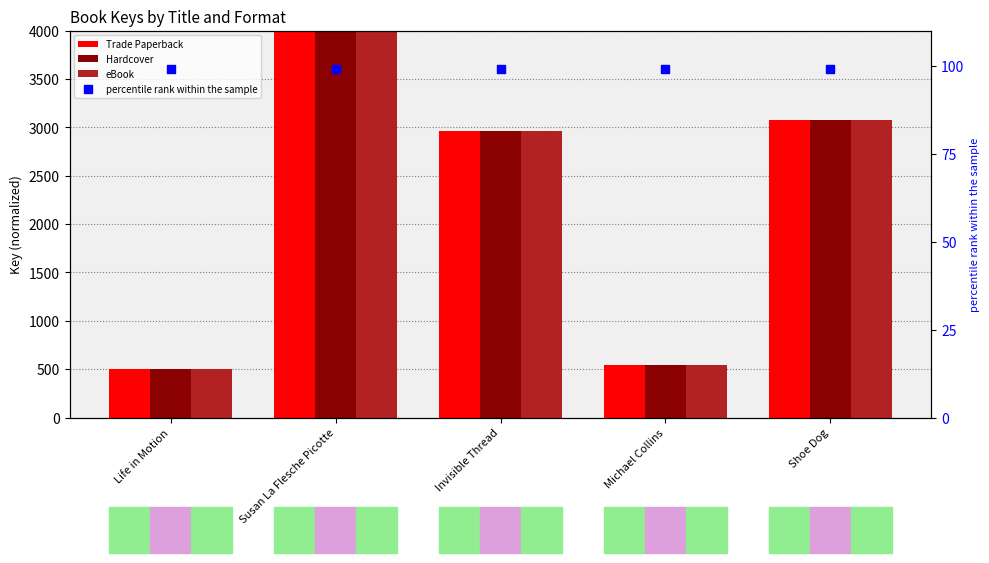

Which series reaches the minimum Y coordinate?

percentile rank within the sample